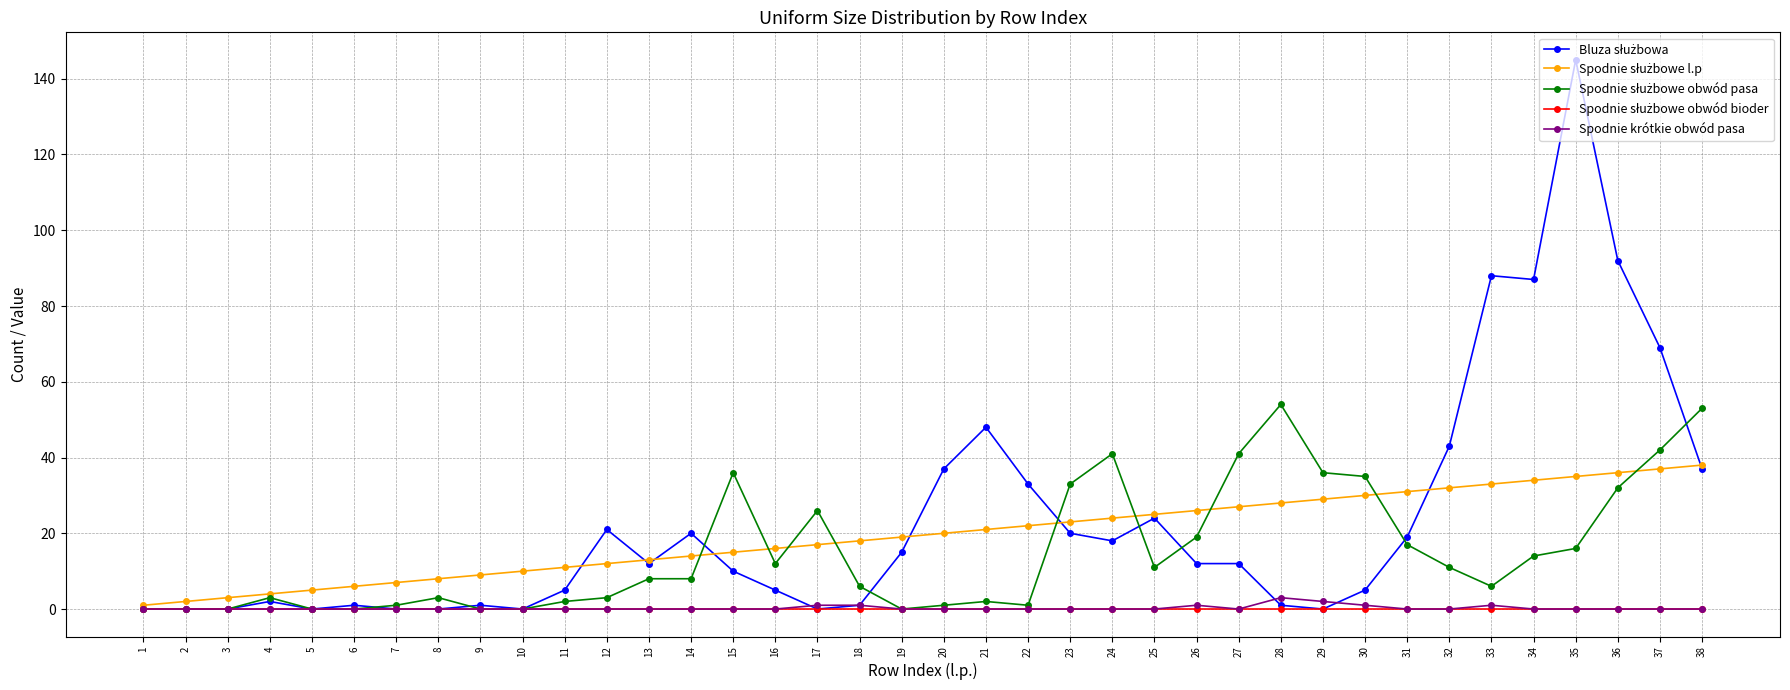

Is it true that Spodnie krótkie obwód pasa equals 1 at 33?

True